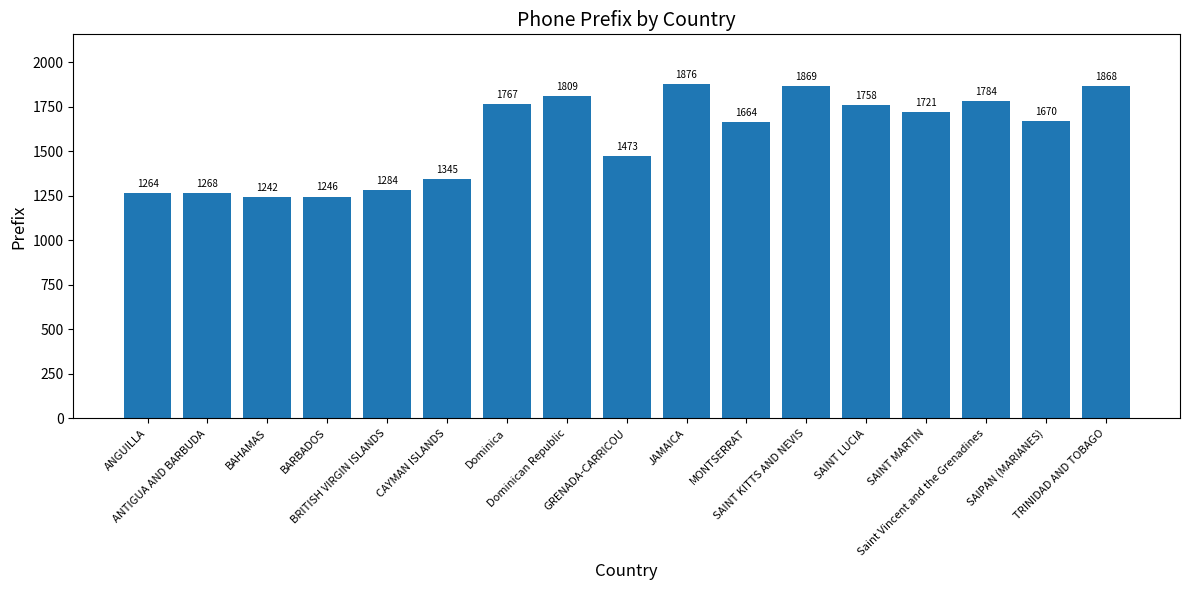

What position from the right is ANGUILLA?

17